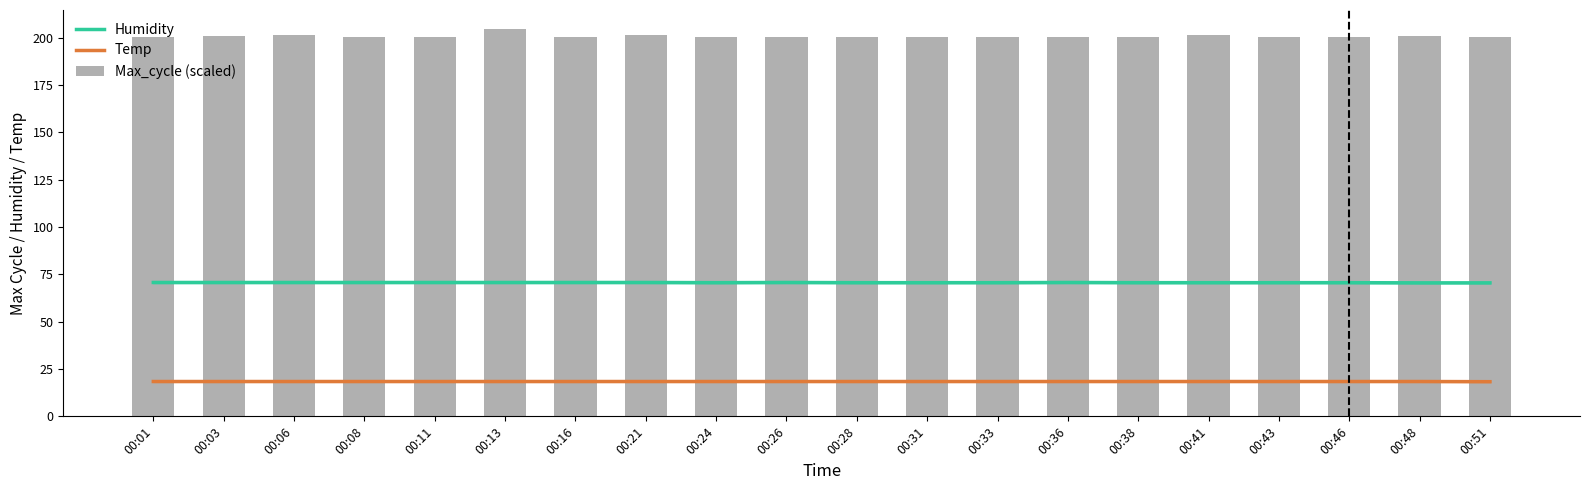

Reading left to right, what are all the values shown in this chart?

Humidity: 00:01=70.7	00:03=70.7	00:06=70.7	00:08=70.7	00:11=70.7	00:13=70.7	00:16=70.7	00:21=70.7	00:24=70.6	00:26=70.7	00:28=70.6	00:31=70.6	00:33=70.6	00:36=70.7	00:38=70.6	00:41=70.6	00:43=70.6	00:46=70.6	00:48=70.5	00:51=70.5
Temp: 00:01=18.4	00:03=18.4	00:06=18.4	00:08=18.4	00:11=18.4	00:13=18.4	00:16=18.4	00:21=18.4	00:24=18.4	00:26=18.4	00:28=18.4	00:31=18.4	00:33=18.4	00:36=18.4	00:38=18.4	00:41=18.4	00:43=18.4	00:46=18.4	00:48=18.4	00:51=18.3
Max_cycle (scaled): 00:01=200.3	00:03=200.9	00:06=201.5	00:08=200.3	00:11=200.3	00:13=204.4	00:16=200.3	00:21=201.4	00:24=200.4	00:26=200.4	00:28=200.3	00:31=200.6	00:33=200.2	00:36=200.5	00:38=200.6	00:41=201.4	00:43=200.2	00:46=200.2	00:48=200.9	00:51=200.2